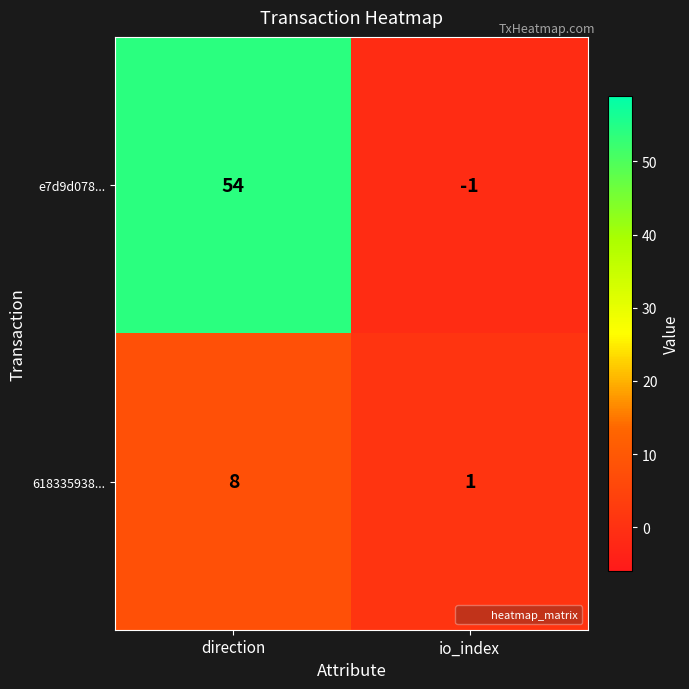

At which label is 618335938... closest to 4?

io_index